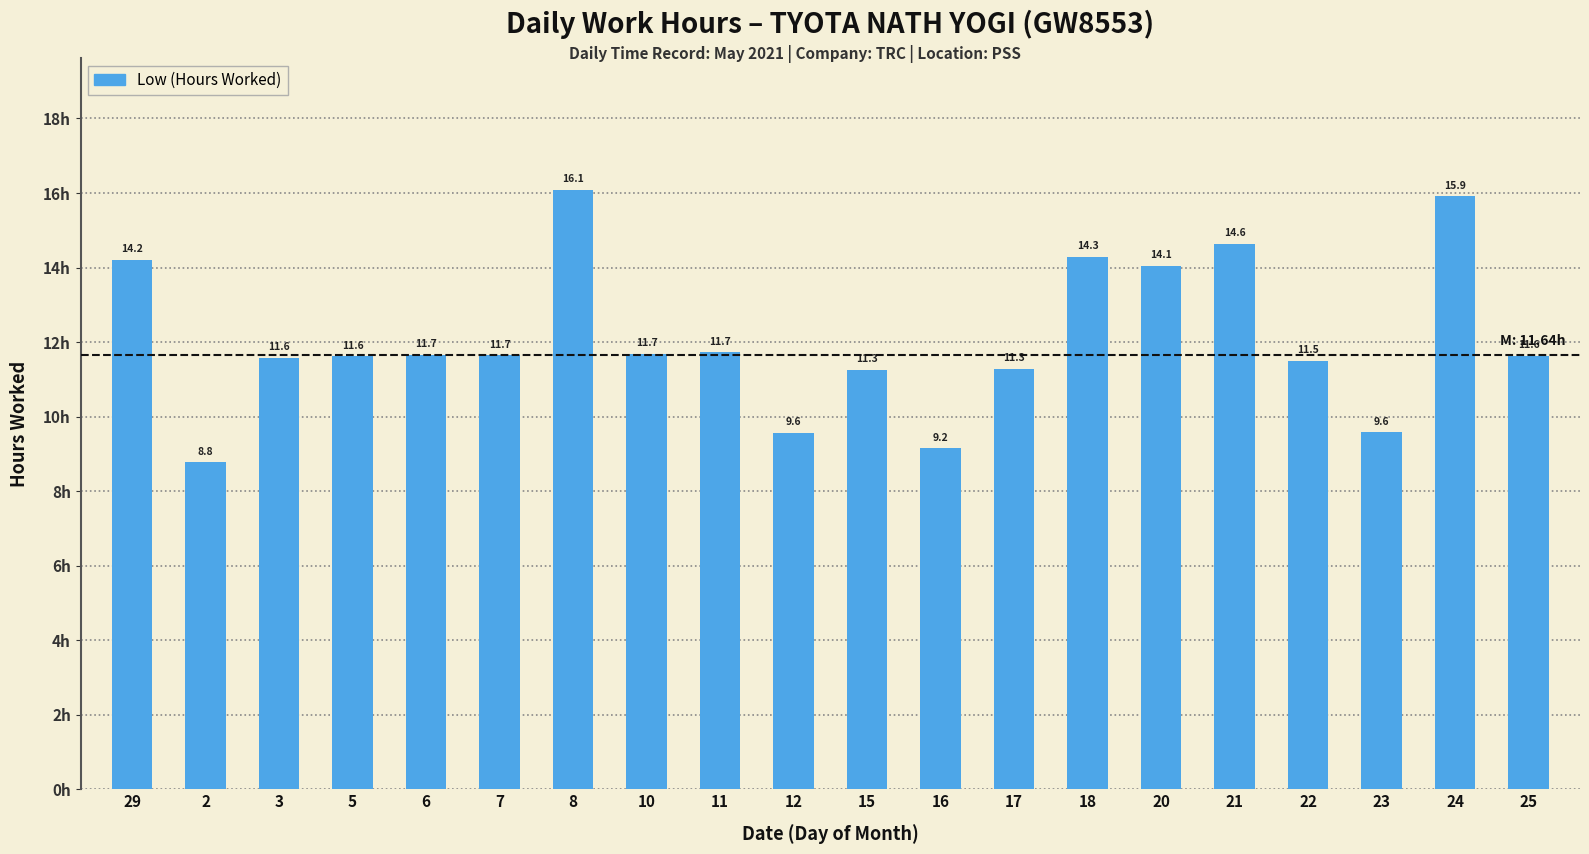

At which category does the chart reach its minimum across all series?

2